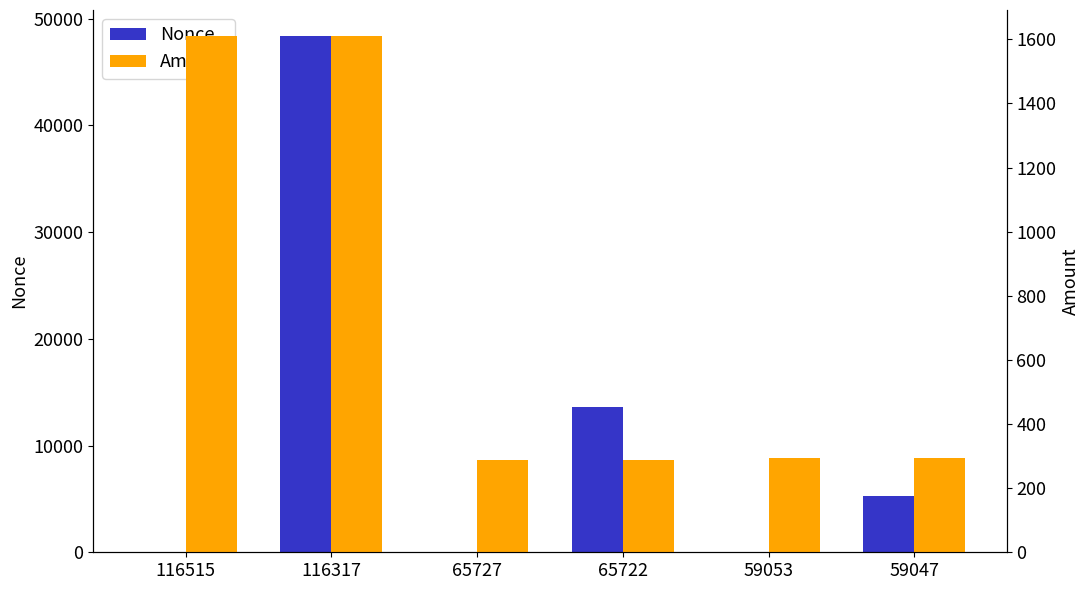

Reading left to right, what are all the values shown in this chart?

Nonce: 2.0	48380.0	1.0	13600.0	0.0	5290.0
Amount: 1610.9	1610.9	288.9	289.0	293.1	294.1